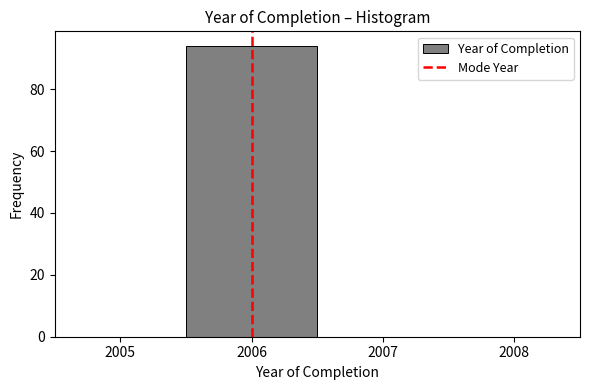

Reading left to right, list every bar in this chart as the range it spans on the x-axis followed by its height. The values are not printed on the chart, so give them approximately, as read against the axis.

2005.5 to 2006.5: 94
2006.5 to 2007.5: 0